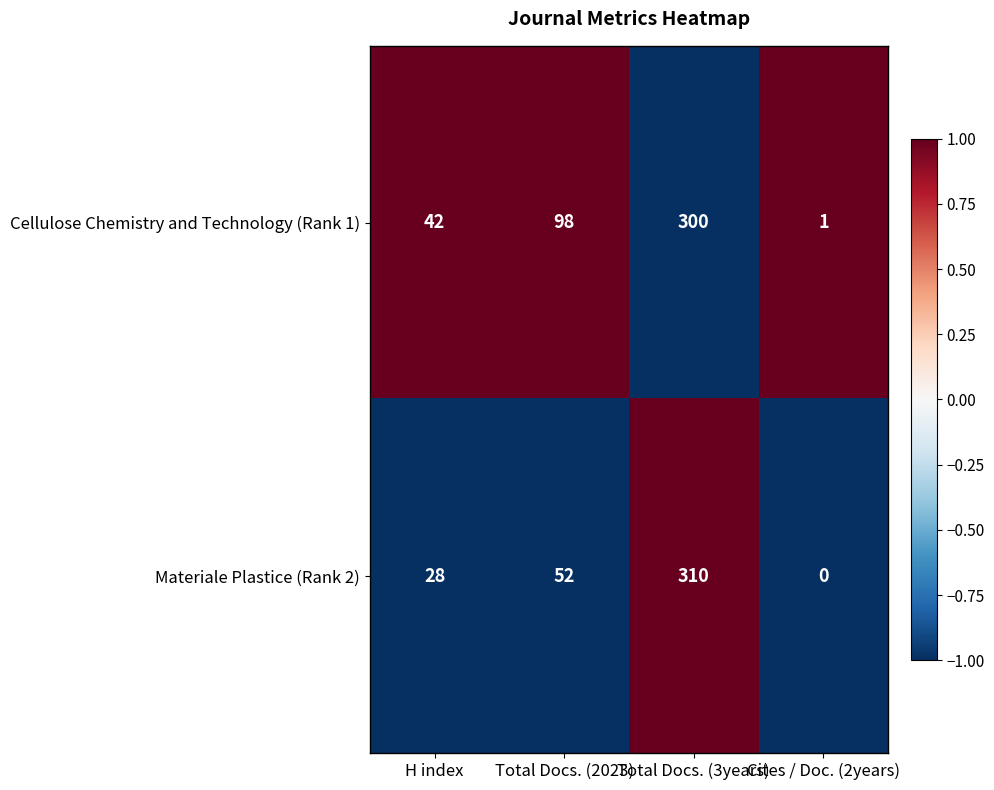

Which series has the widest spread of values?

Materiale Plastice (Rank 2)